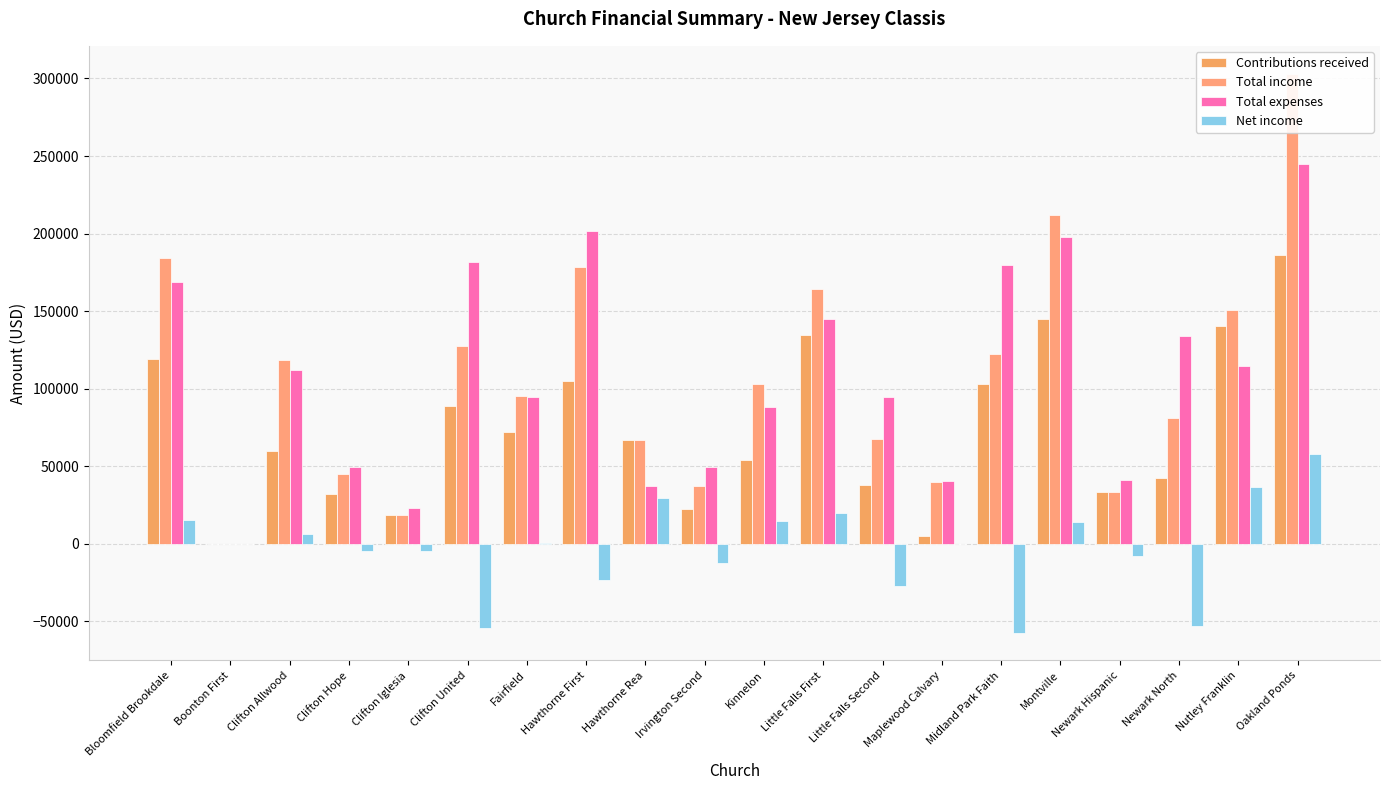

Are the bars horizontal?

No